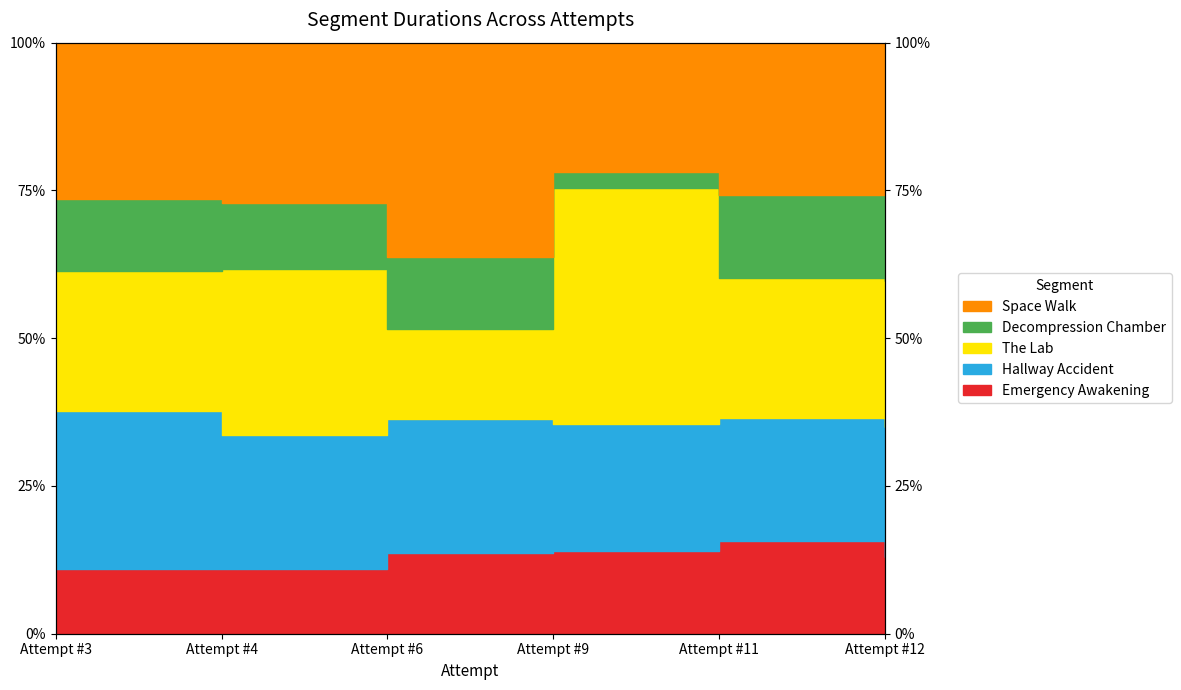

What is the value of the Space Walk point at the 3rd from the left?

63.7